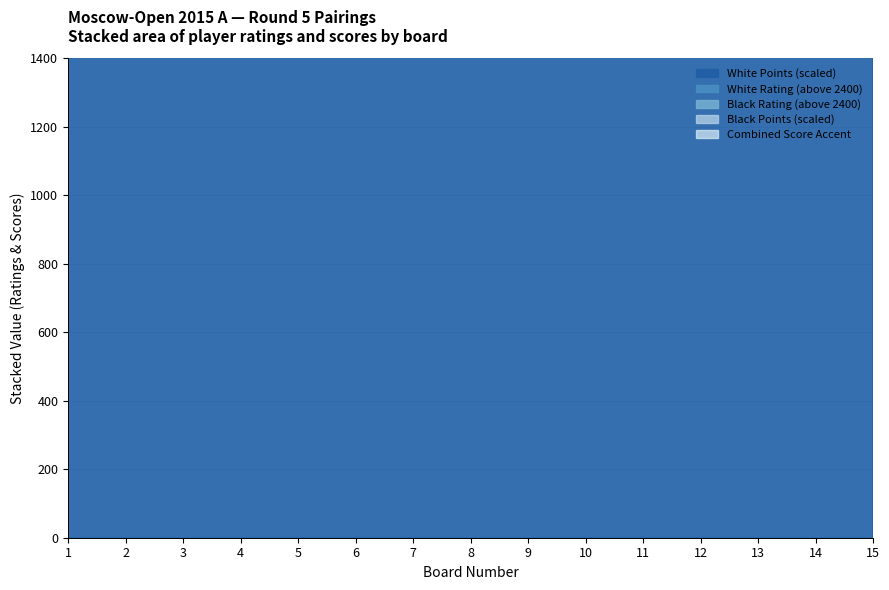

True or false: White Score and Bo. (Board) cross at least once.

False